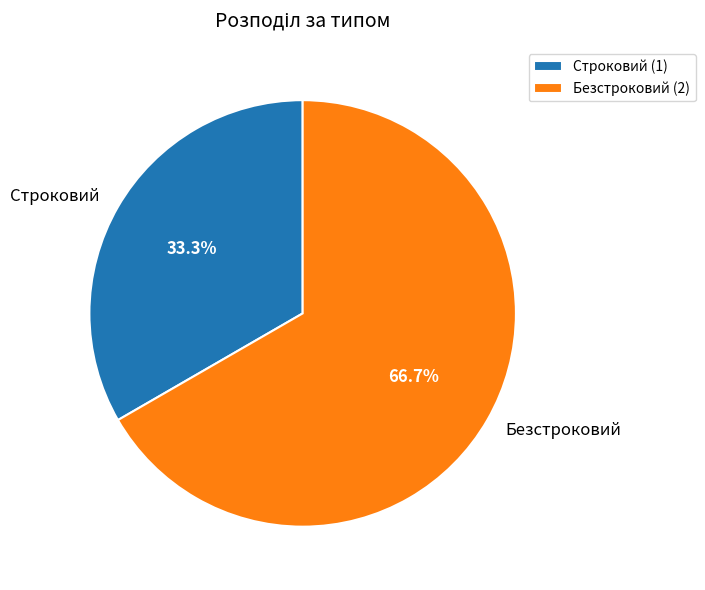

What percentage is the Безстроковий slice, to the nearest percent?

67%